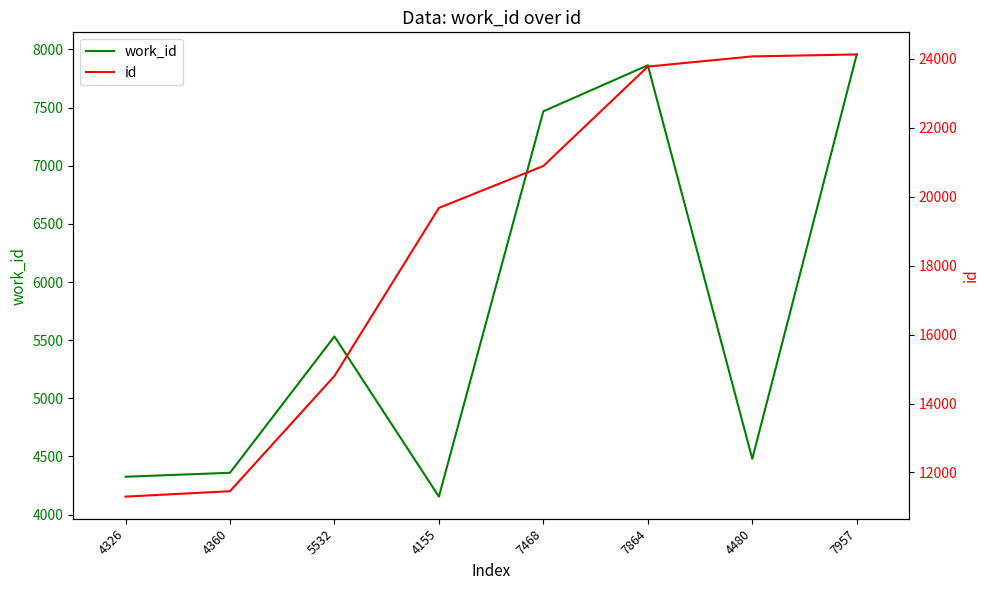

True or false: id and work_id cross at least once.

False